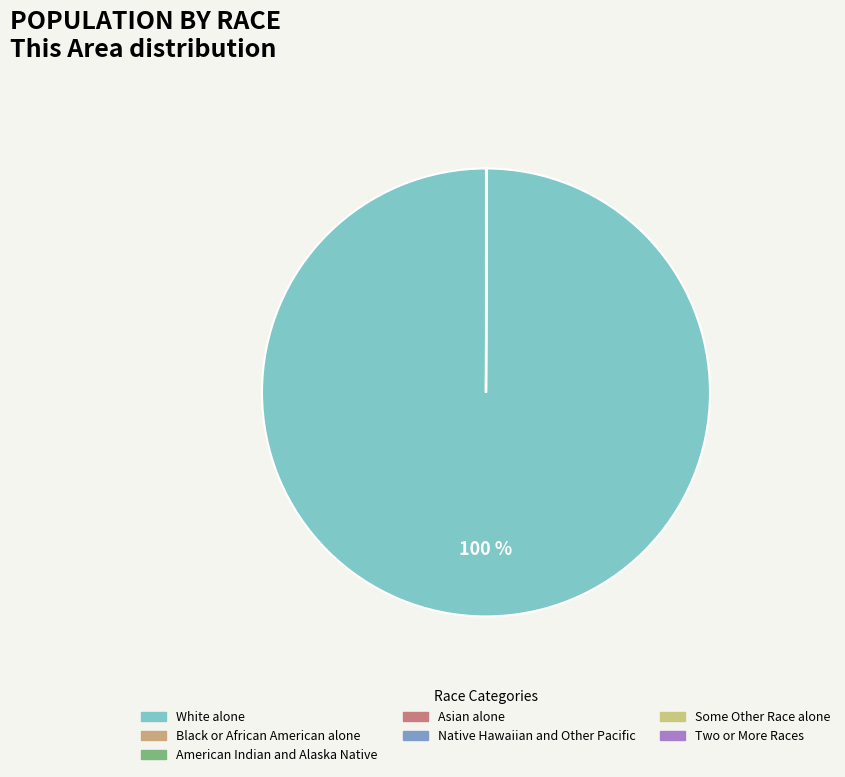

Does any single category account for the majority?

Yes